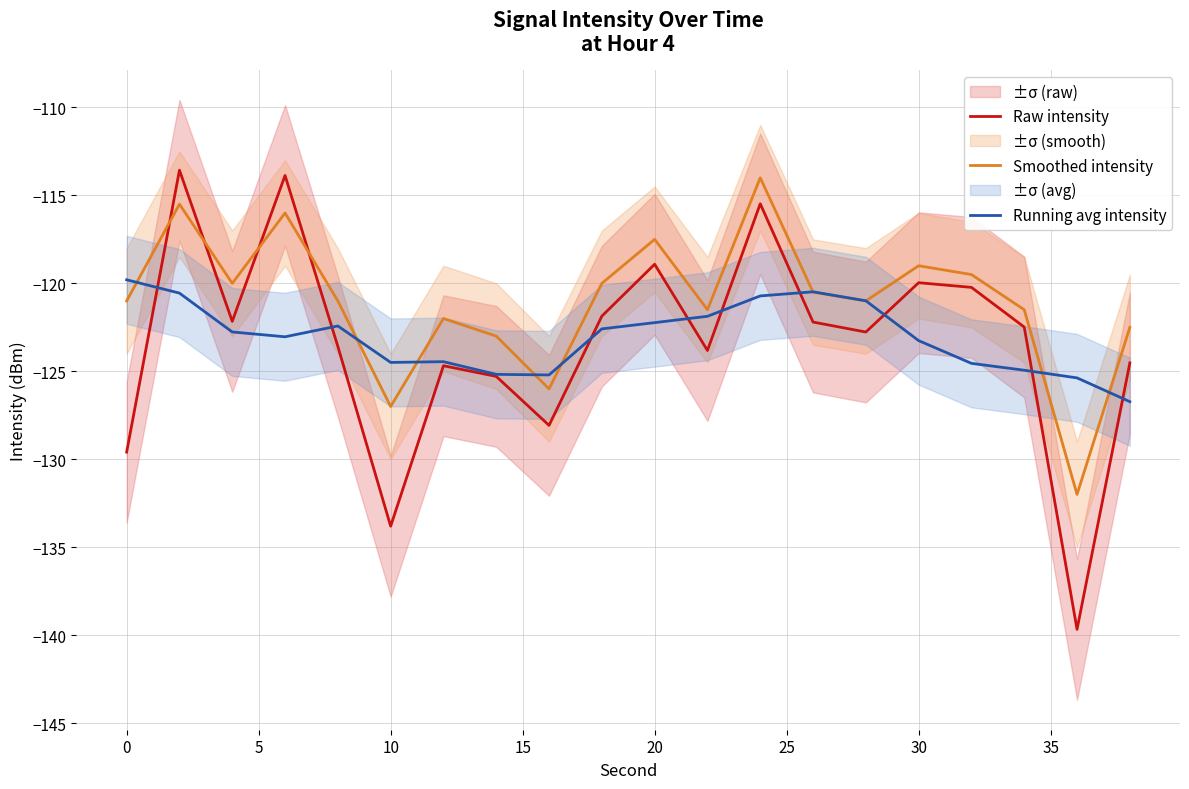

What is the lowest value of the Raw intensity series?

-139.7